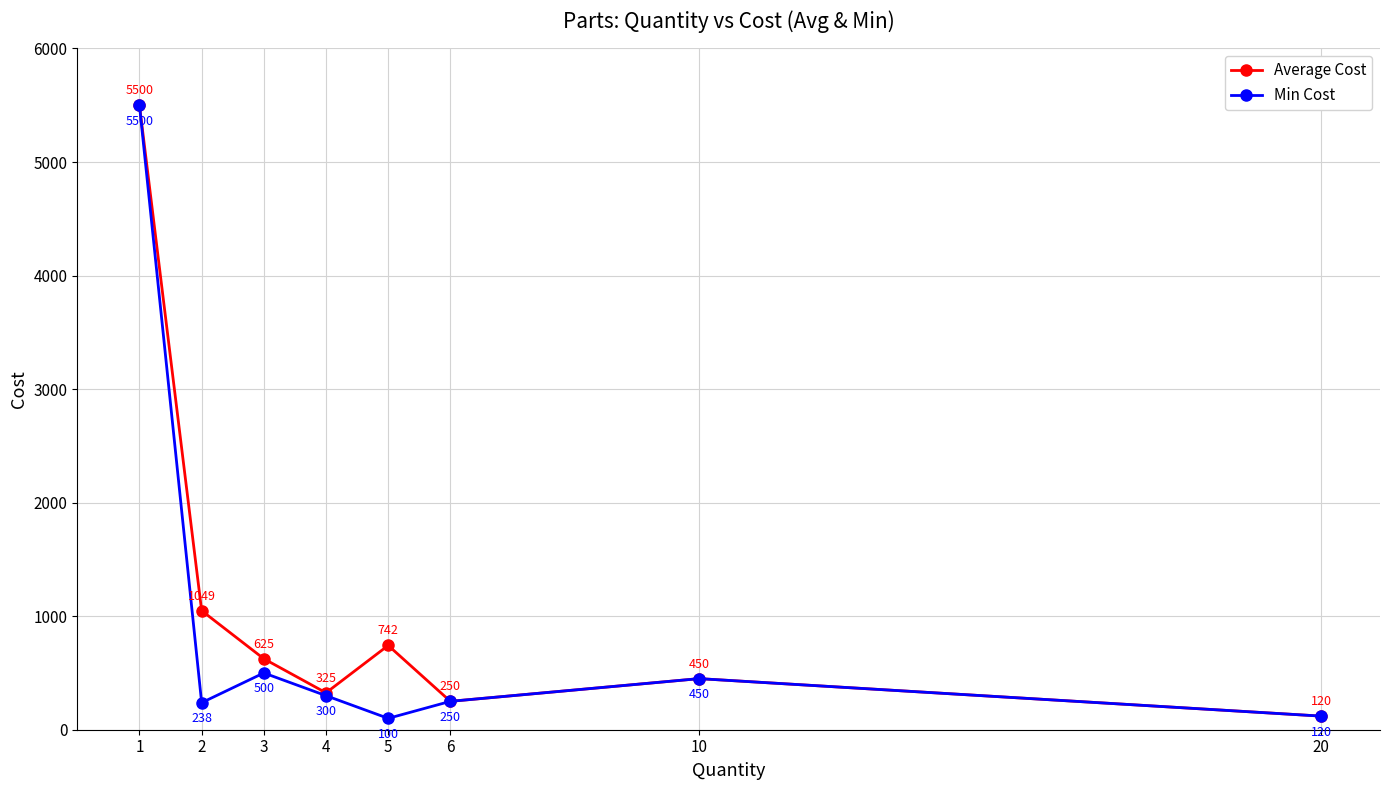

What are all the series names shown in the legend?

Average Cost, Min Cost